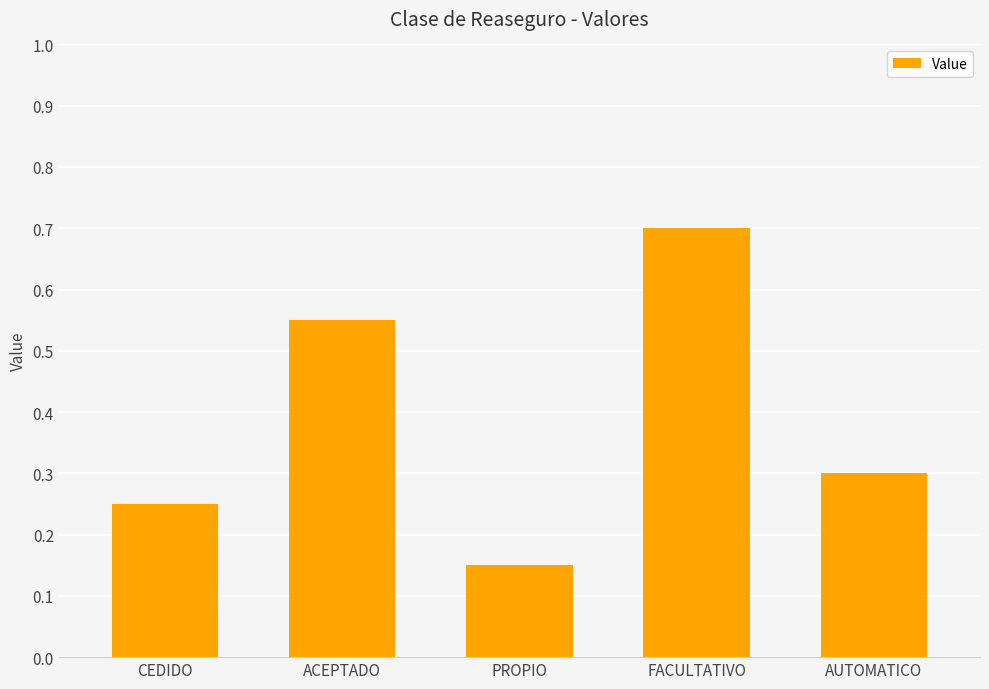

Which label corresponds to the largest value in the chart?

FACULTATIVO